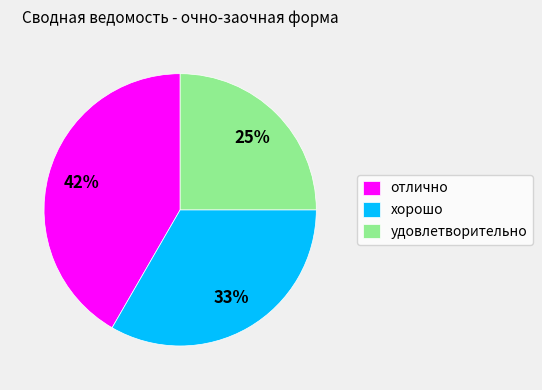

Between удовлетворительно and хорошо, which is larger?

хорошо